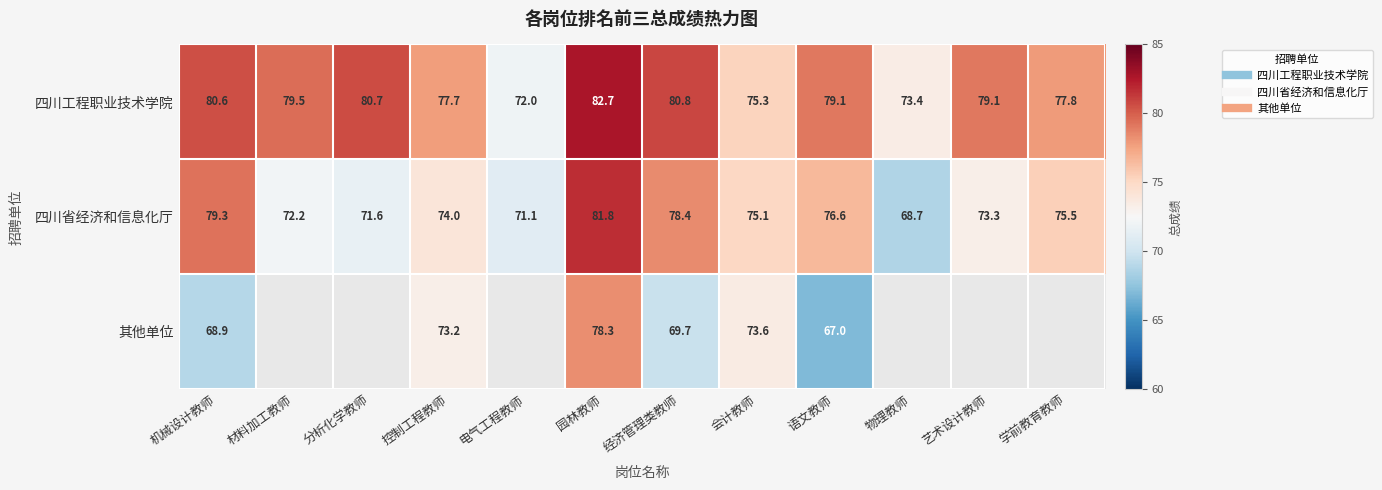

What is the difference between the 四川工程职业技术学院 values at 会计教师 and 机械设计教师?

5.3